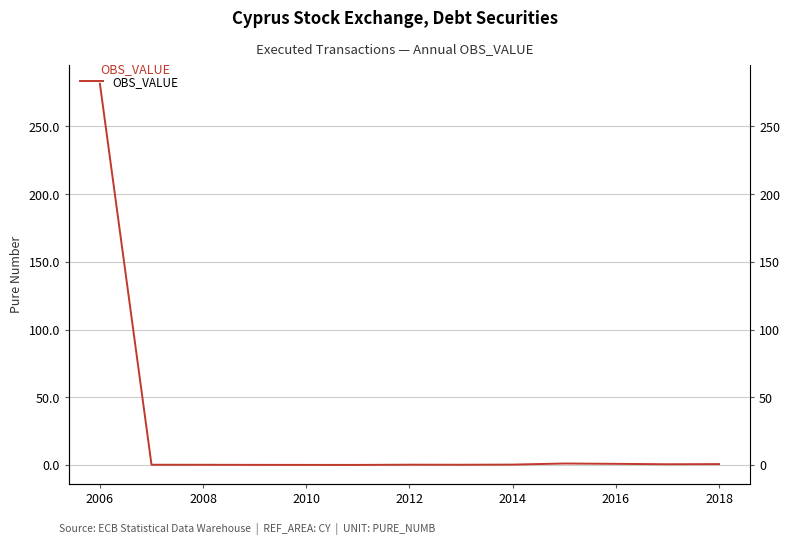

What is the sum of all values?

285.8